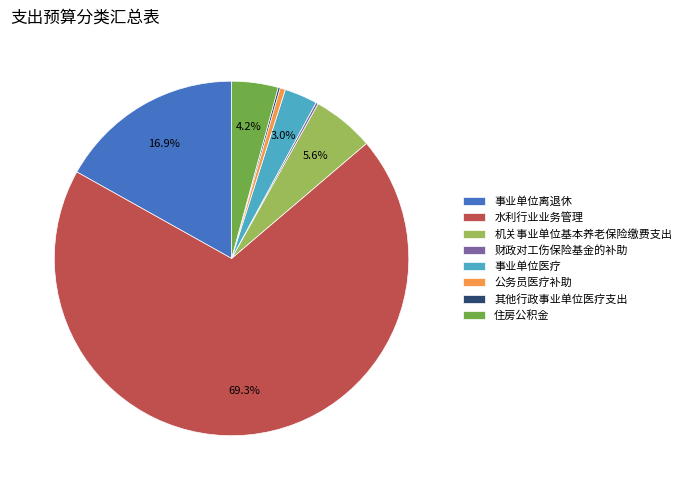

Does 水利行业业务管理 account for over 50% of the chart?

Yes